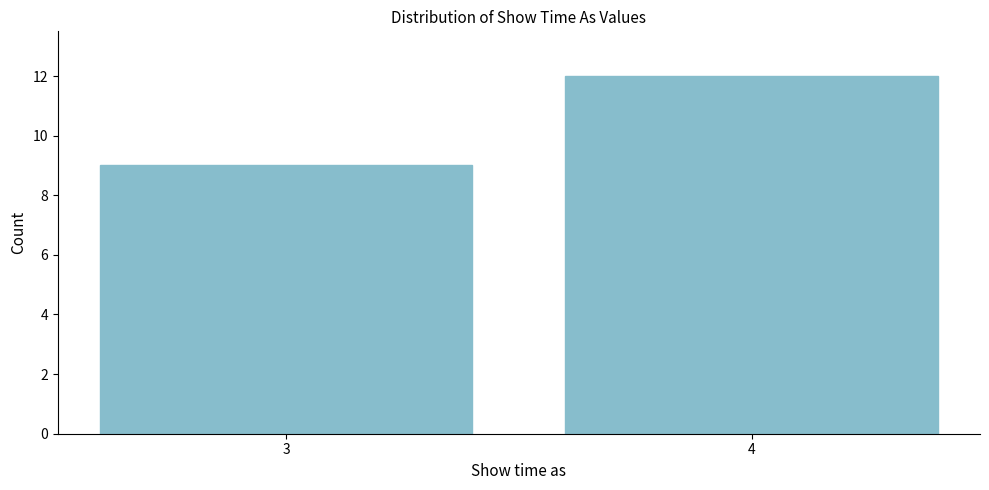

Reading right to left, extract all data points from this chart.

4=12	3=9